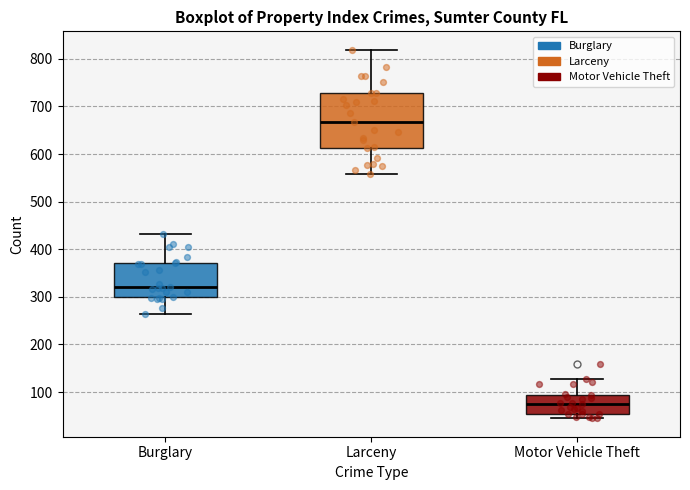

Which box is the tallest, from its lower edge to its upper edge?

Larceny